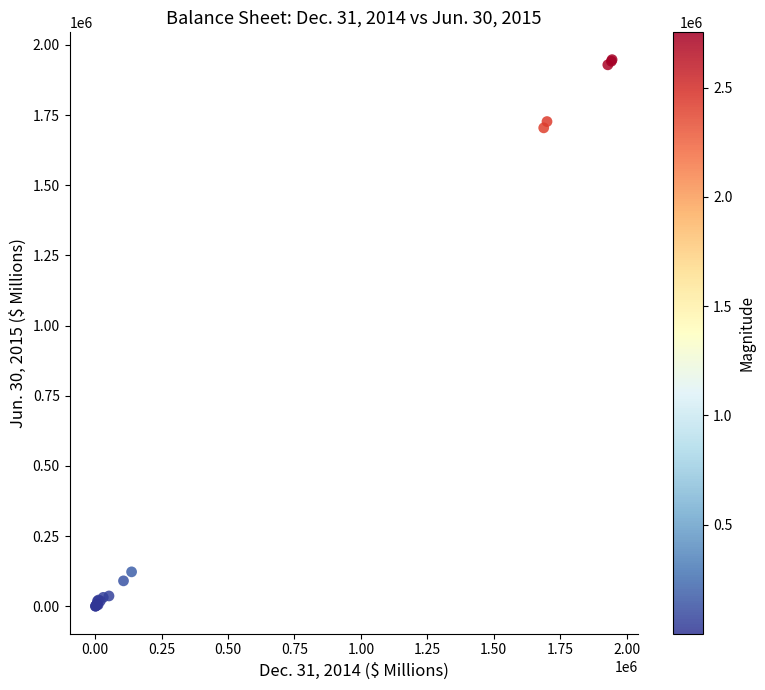

What Y value in the scatter plot is closest to 973977?

1704555